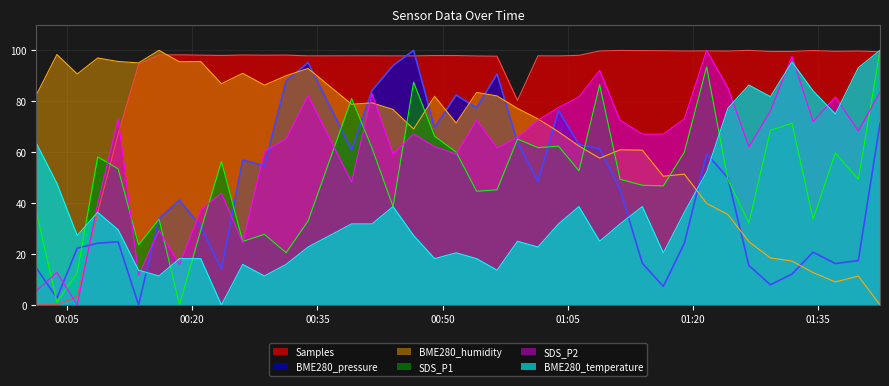

At 2022/02/06 01:03:54, list the series in order from smallest to largest.

BME280_temperature, SDS_P1, BME280_humidity, BME280_pressure, SDS_P2, Samples